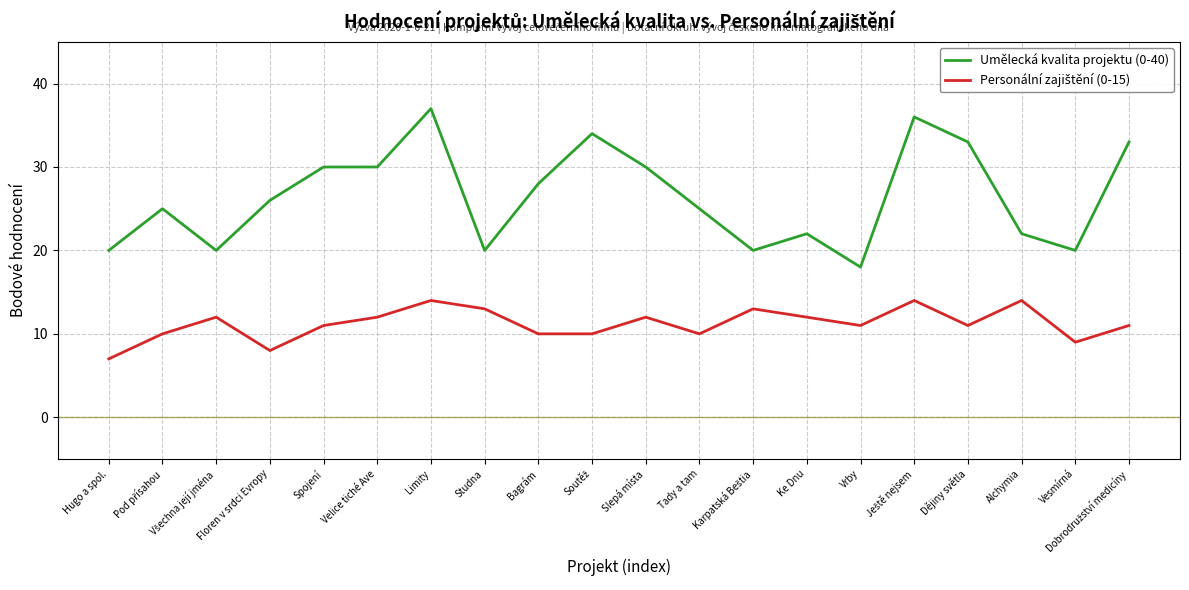

Does the chart have visible grid lines?

Yes